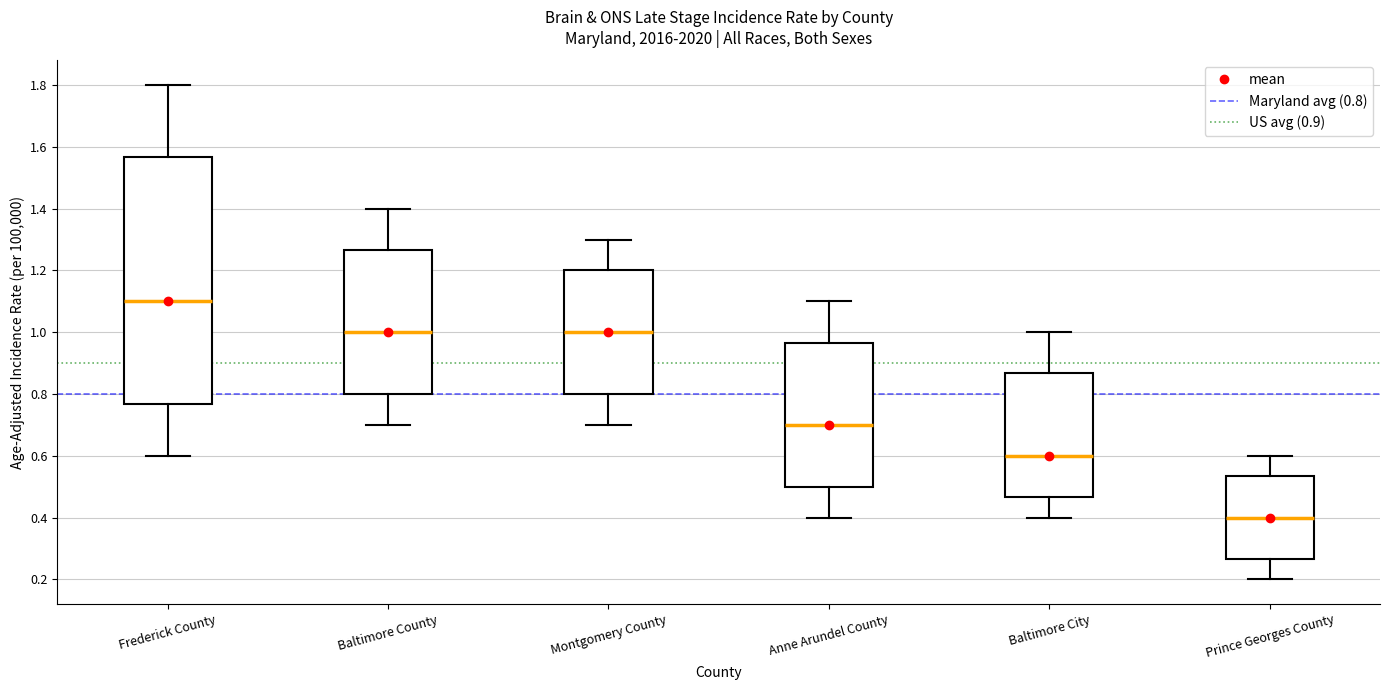

Comparing the boxes themselves (not the whiskers), which one is the tallest?

Frederick County